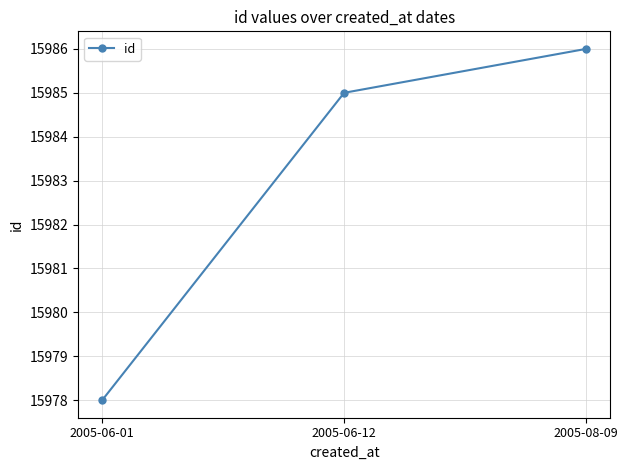

List the labels in order of value, largest first.

2005-08-09, 2005-06-12, 2005-06-01